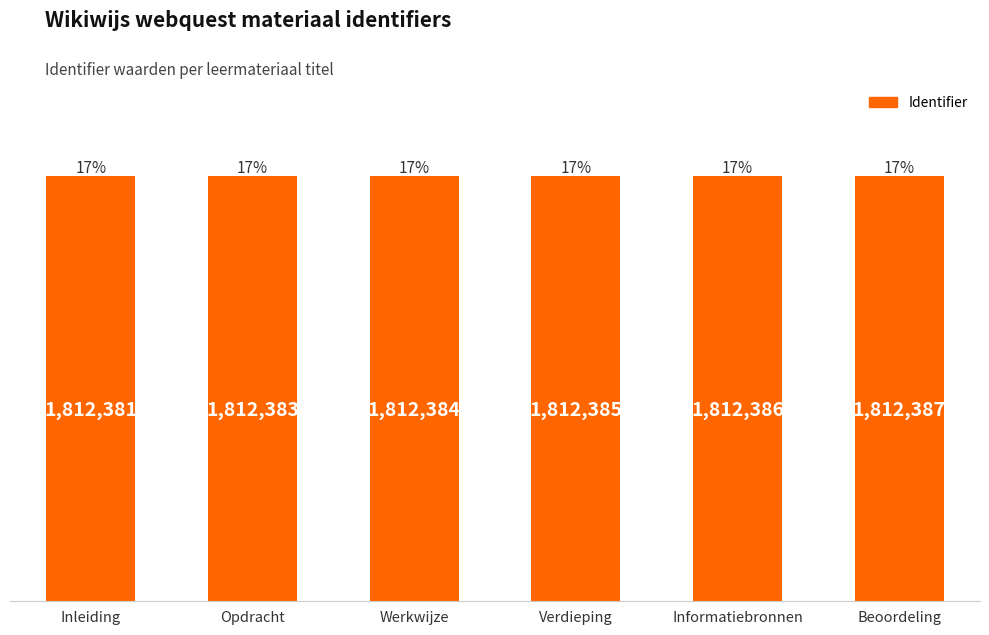

What is the label of the 2nd bar from the right?

Informatiebronnen